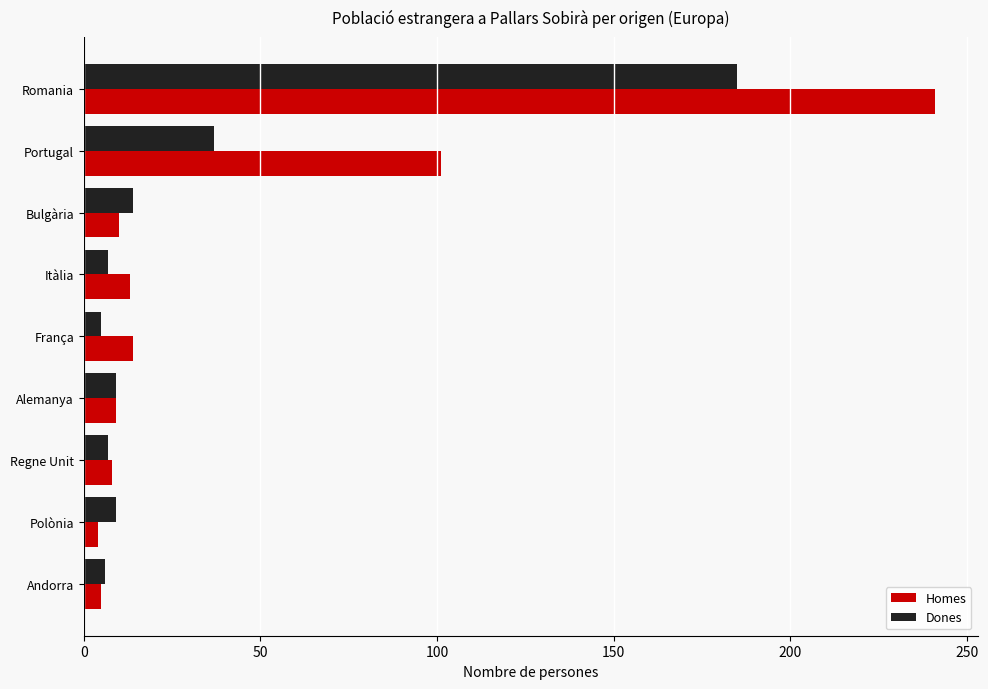

List the series in order of their overall mean, lowest first.

Dones, Homes